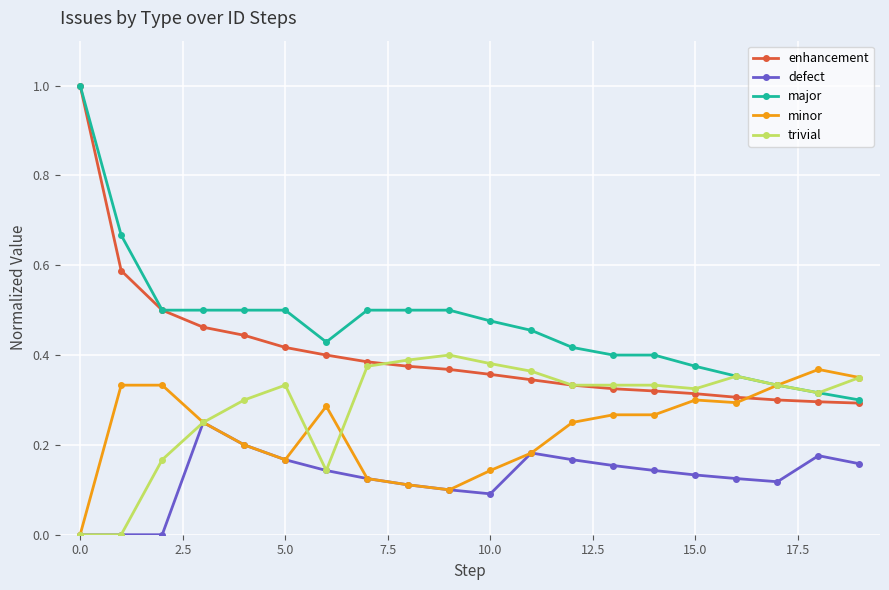

How many major values are between 0 and 1?

20